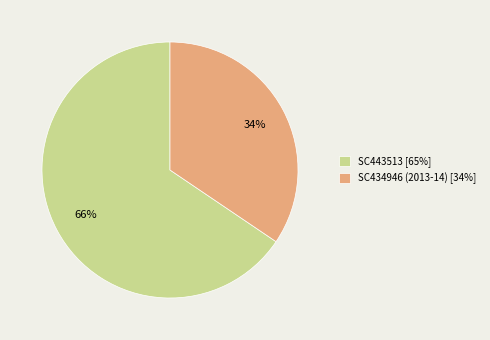

Which category has the biggest portion of the pie?

SC443513 [65%]